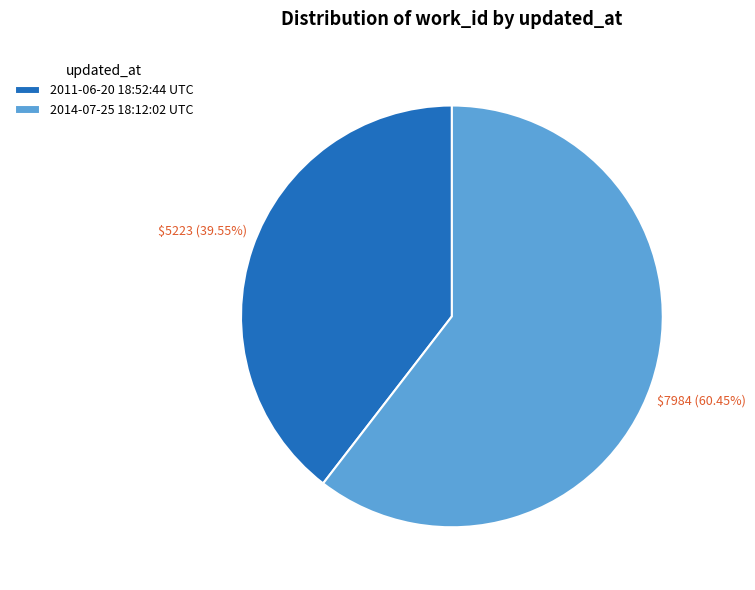

Is it true that 2011-06-20 18:52:44 UTC is 40% of the pie?

True